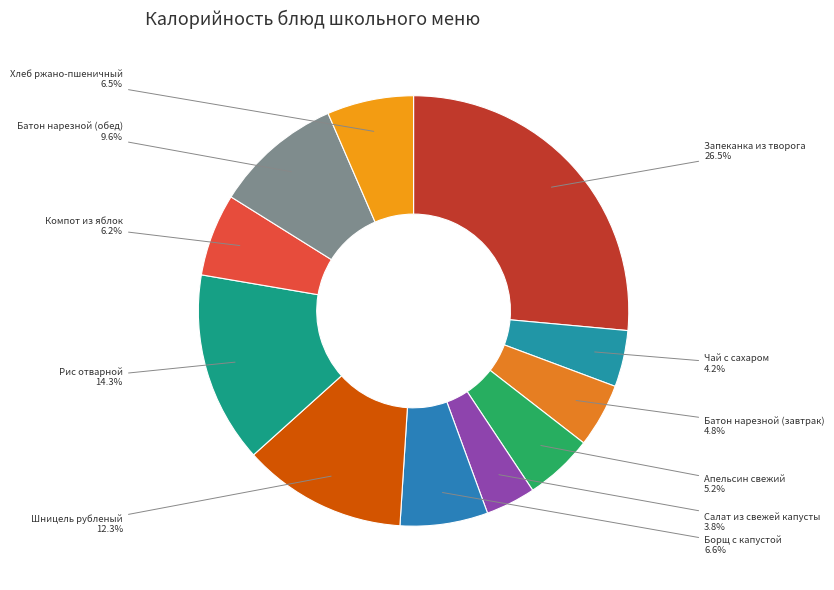

Approximately how many times larger is the value at Апельсин свежий compared to Рис отварной?

0.4